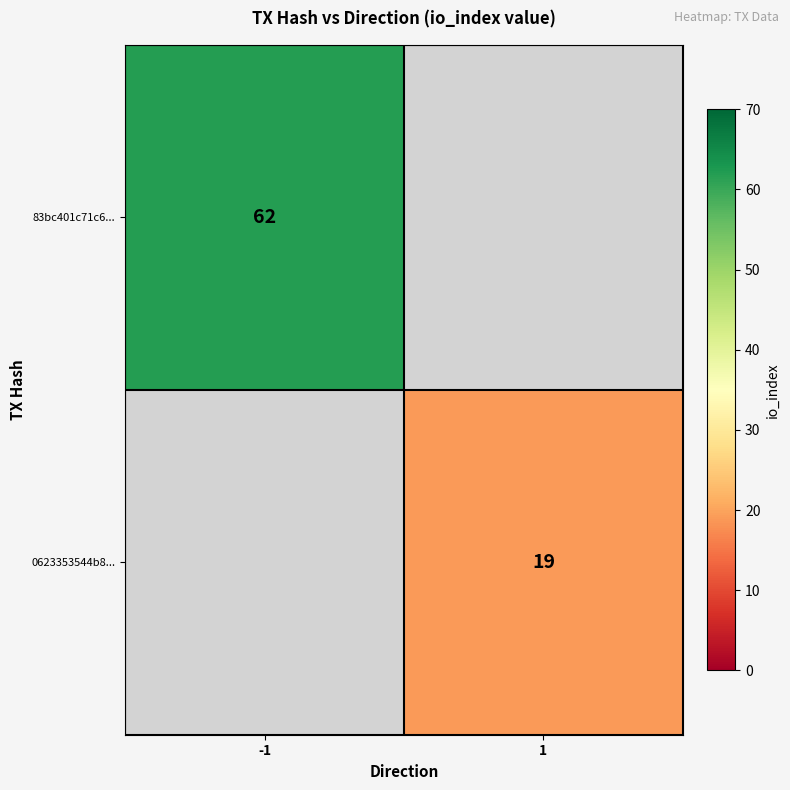

The 0623353544b8... series shows 34 at 1. True or false?

False